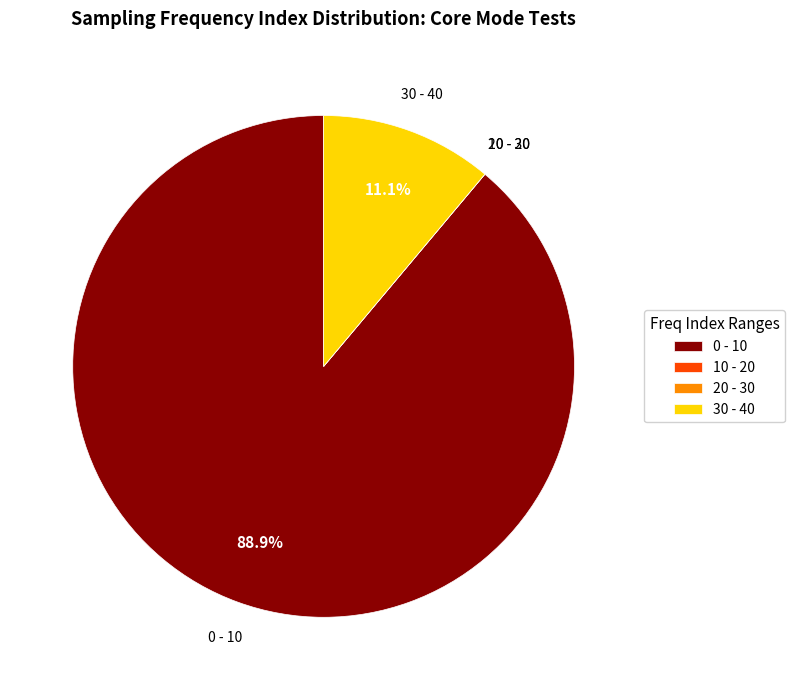

Which slice is the largest?

0 - 10